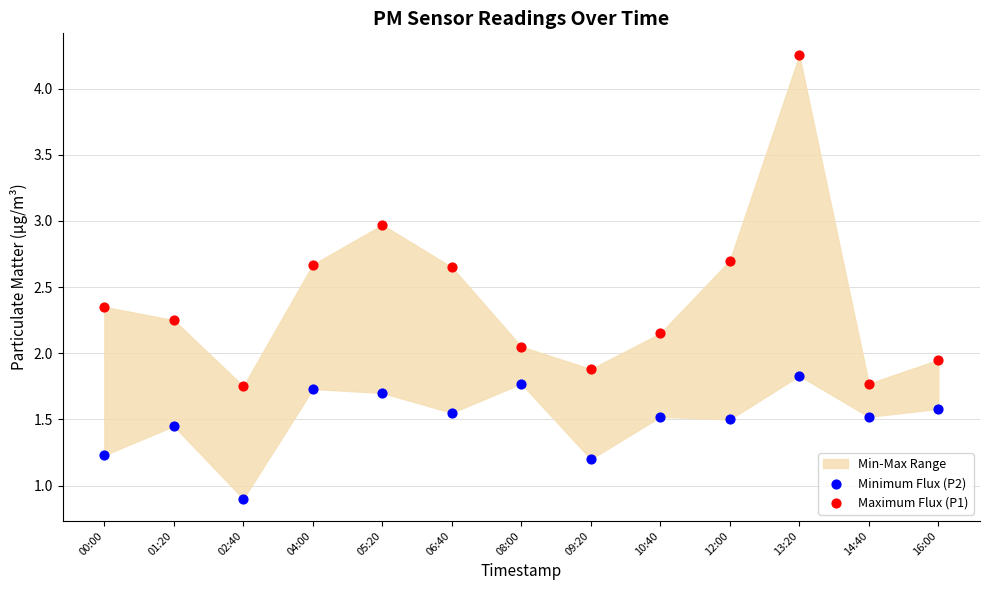

Which series contains the lowest Y value?

Minimum Flux (P2)